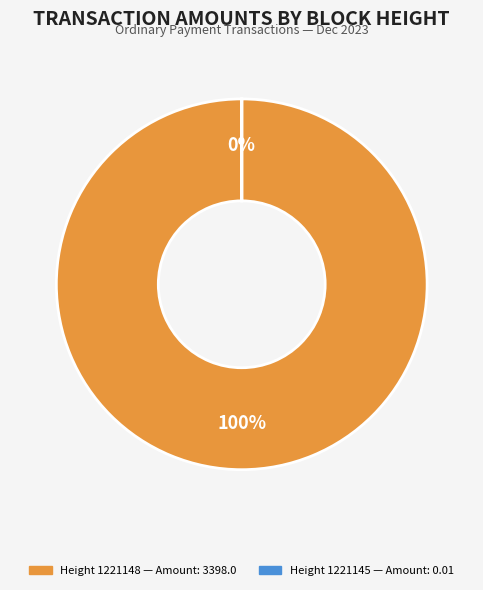

Count the number of slices in the pie.

2